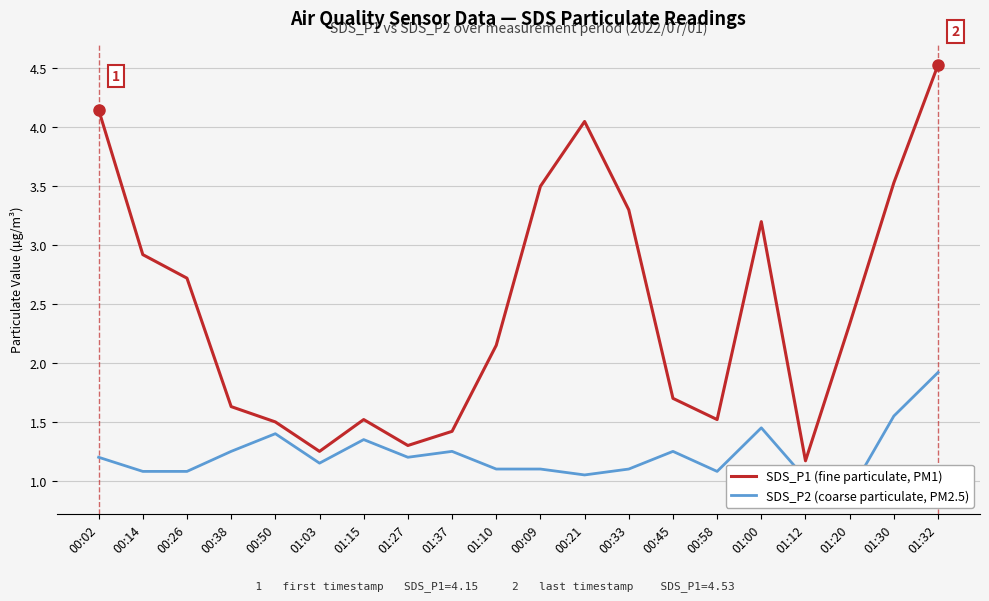

At which category does the chart reach its peak across all series?

01:32